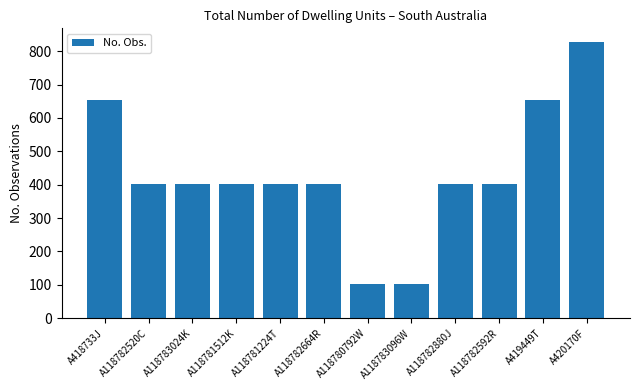

Count the number of categories in the chart.

12